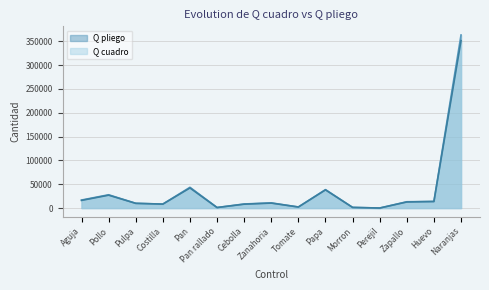

At Pulpa, list the series in order from largest to smallest.

Q pliego, Q cuadro